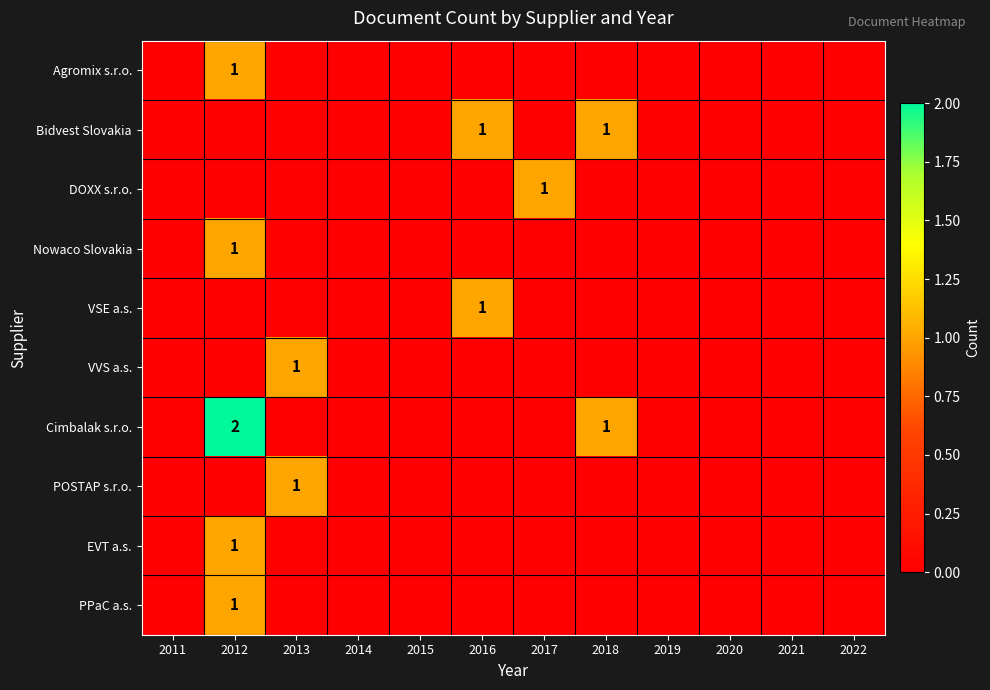

True or false: VSE a.s. has a value of 1 at 2016.

True